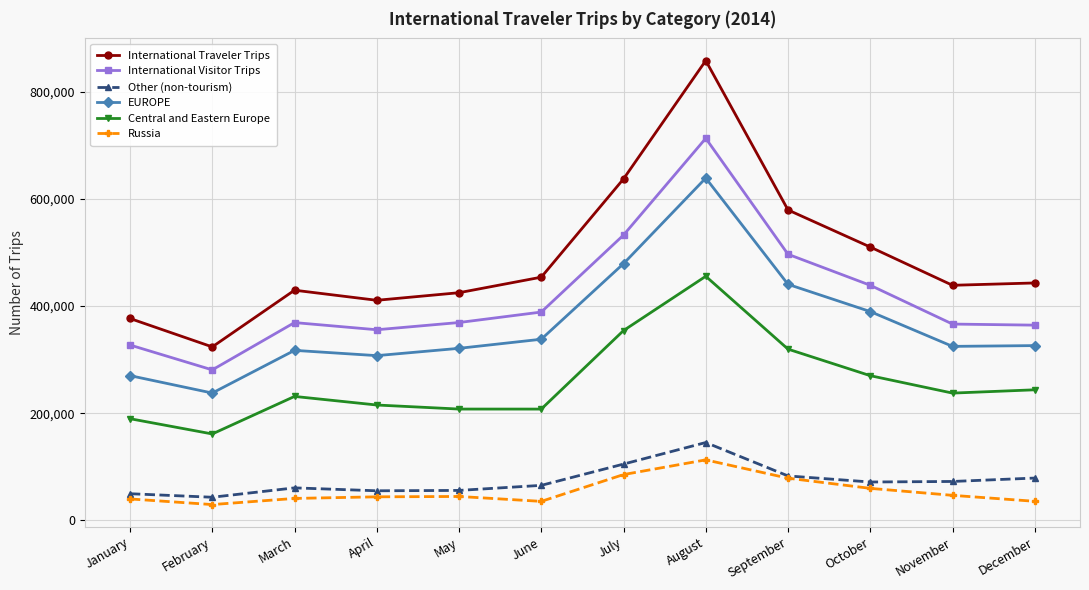

What is the sum of all International Traveler Trips values?

5888709